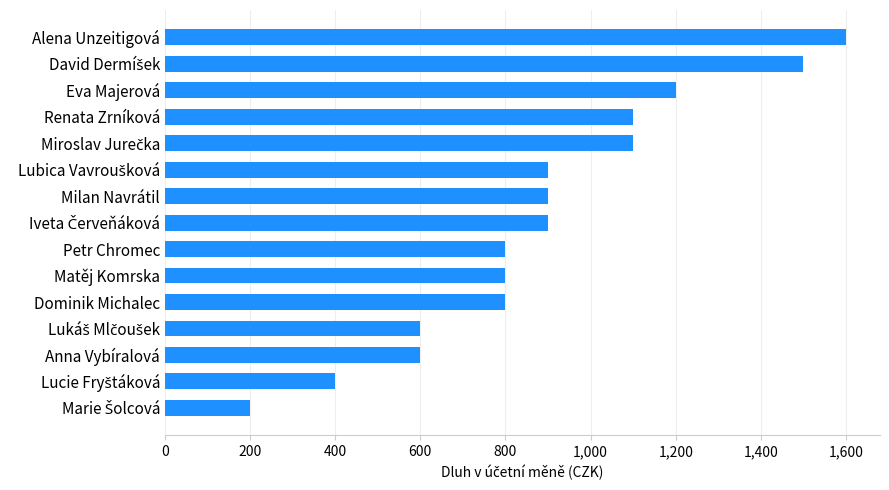

What is the sum of all values?

13400